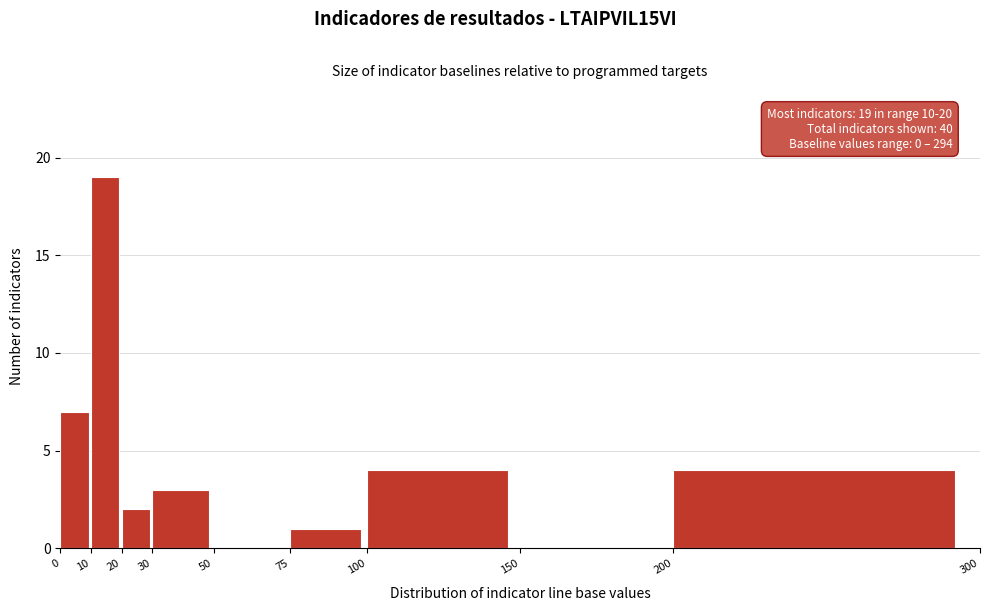

Over which range of the x-axis is the bar tallest?

10 to 20